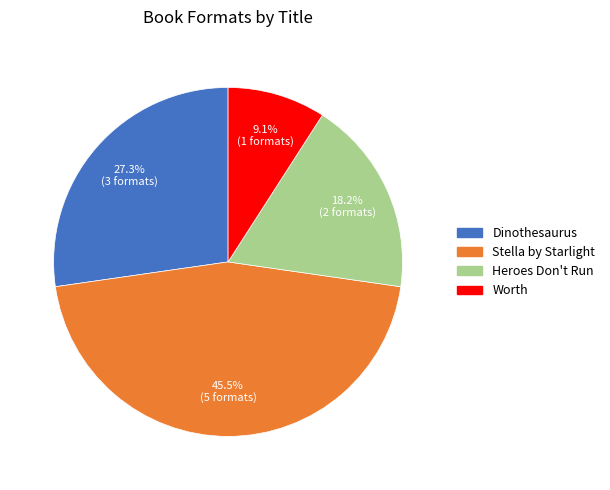

Which slice is the largest?

Stella by Starlight